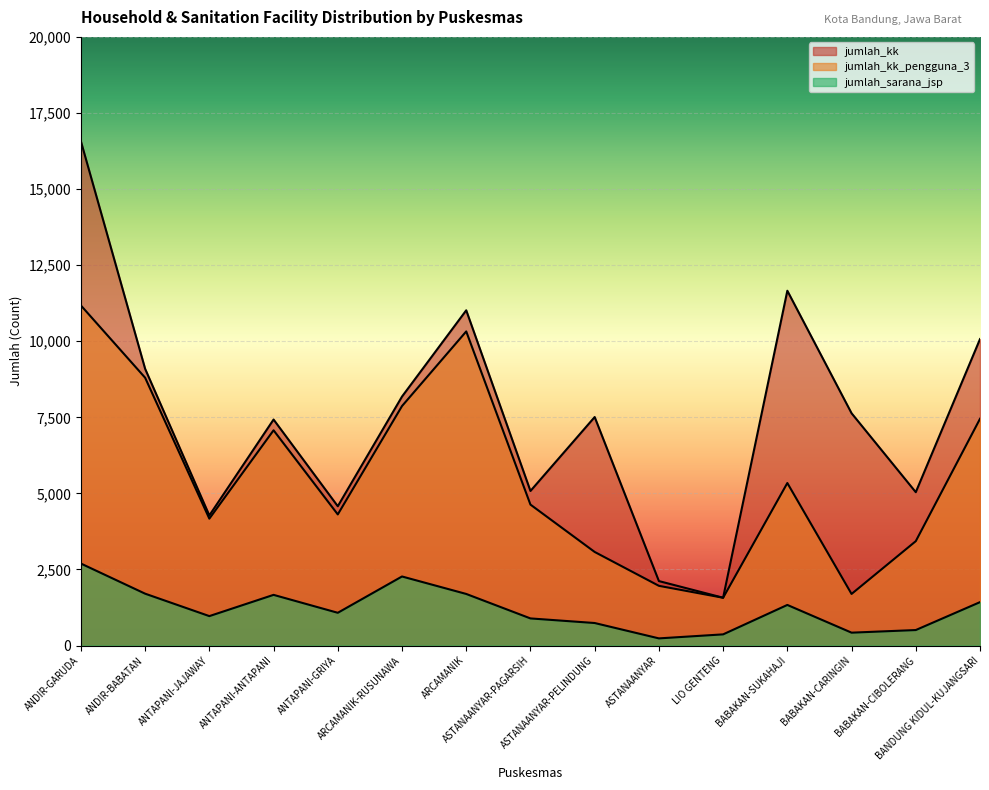

How many interior local valleys does the jumlah_kk series have?

5